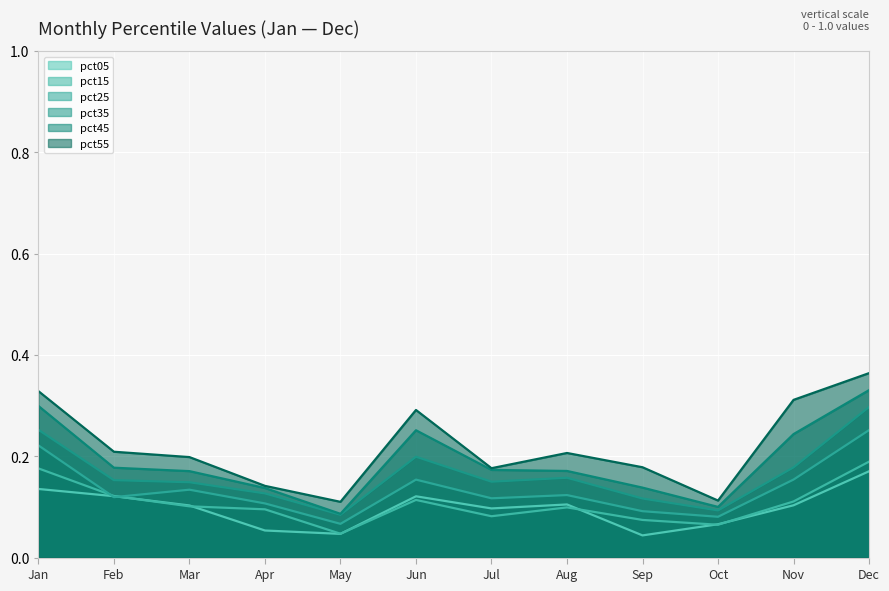

At which category is the sum across all series the highest?

Dec